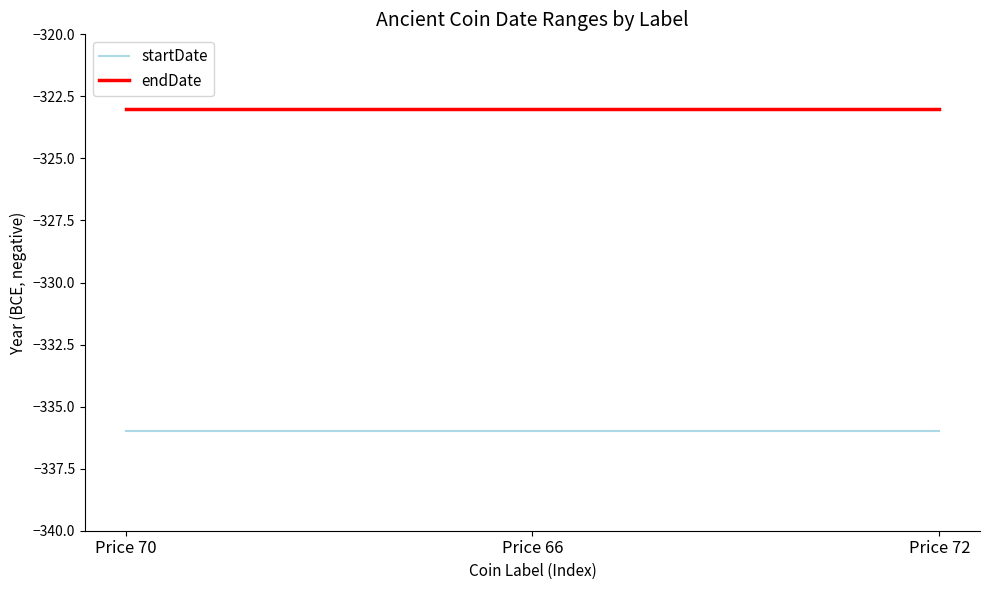

The value of startDate at Price 72 is -451. True or false?

False